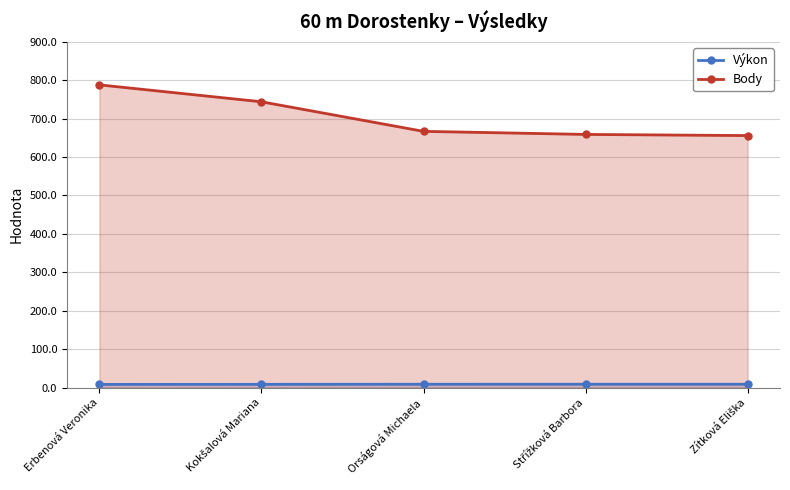

What is the lowest value of the Výkon series?

8.2